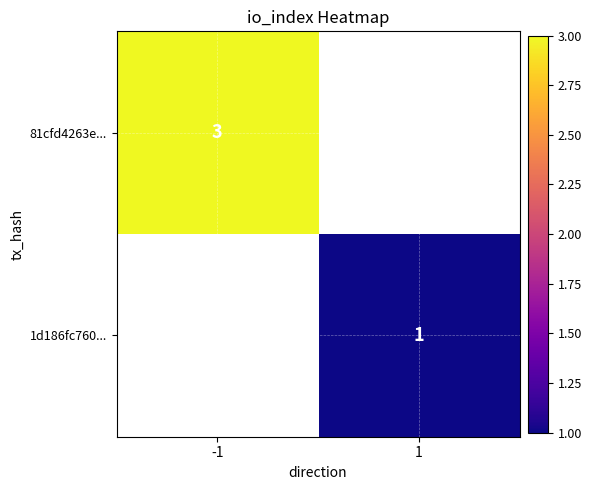

What is the minimum value shown in the chart?

1.0